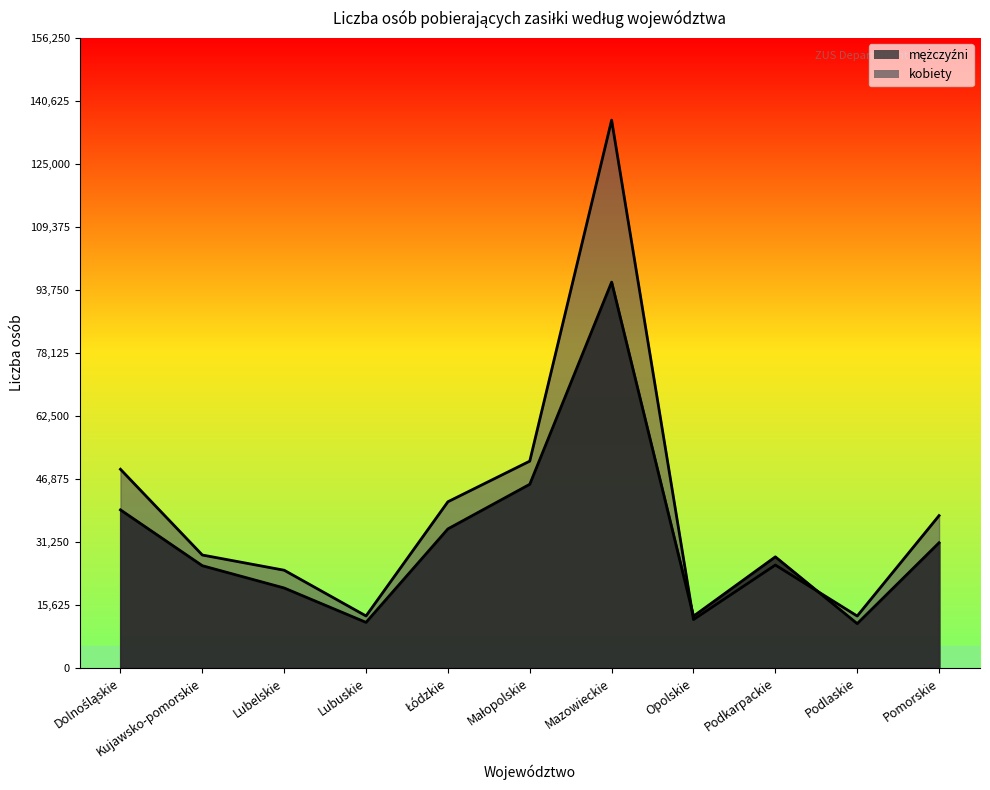

Rank the series by their maximum value, from lowest to highest.

mężczyźni, kobiety